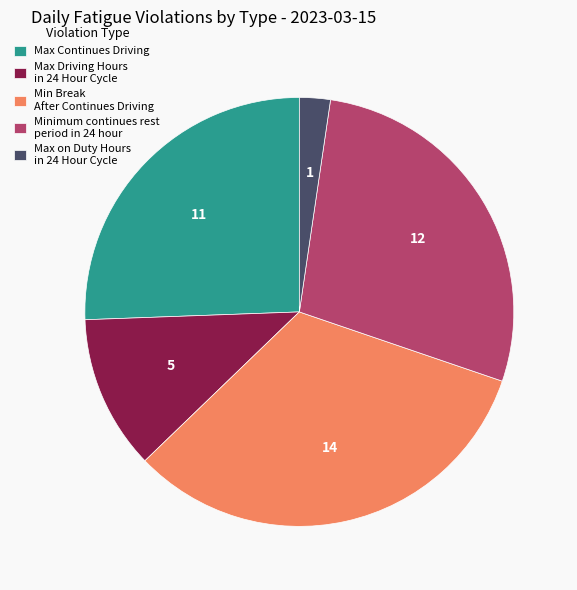

How many slices are in this pie chart?

5